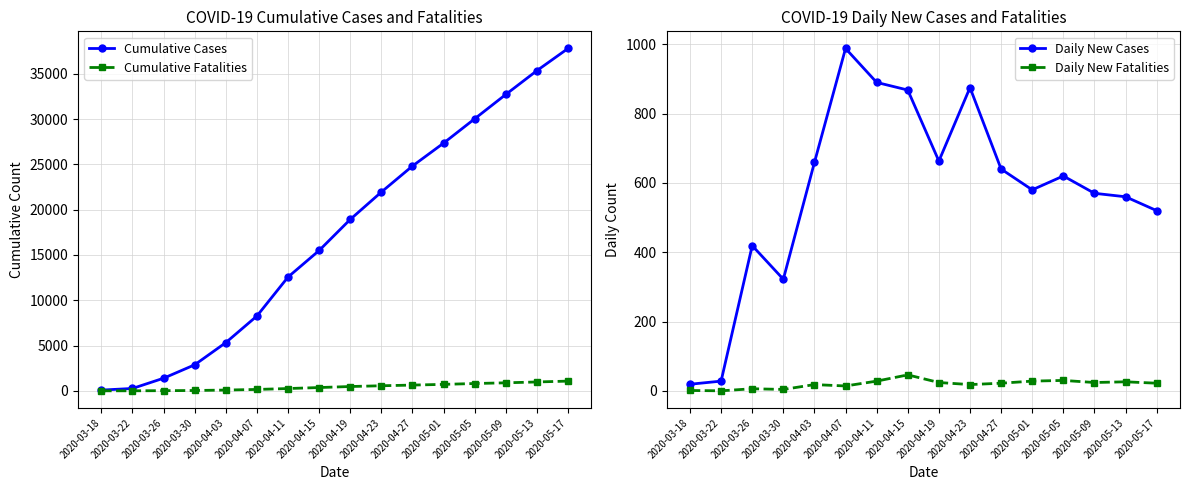

What is the average value of the Cumulative Fatalities series?

441